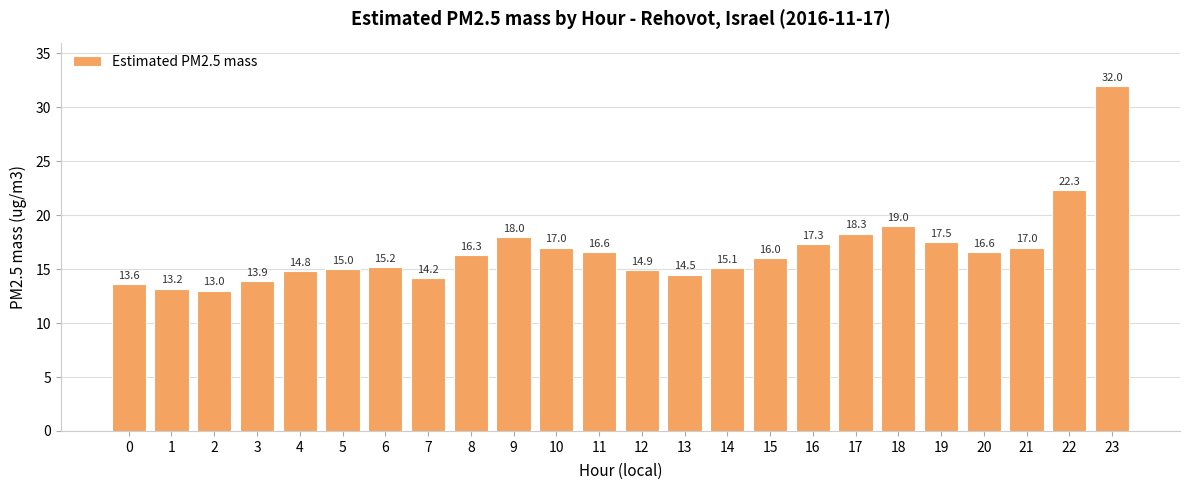

What is the difference between the maximum and minimum values?

19.0